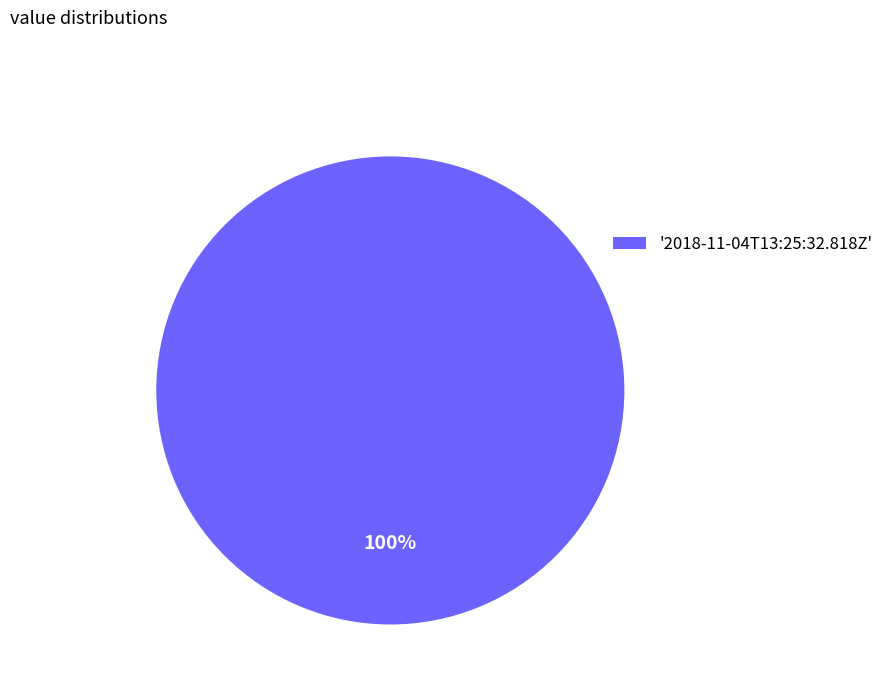

Which slice represents more than half of the pie?

'2018-11-04T13:25:32.818Z'